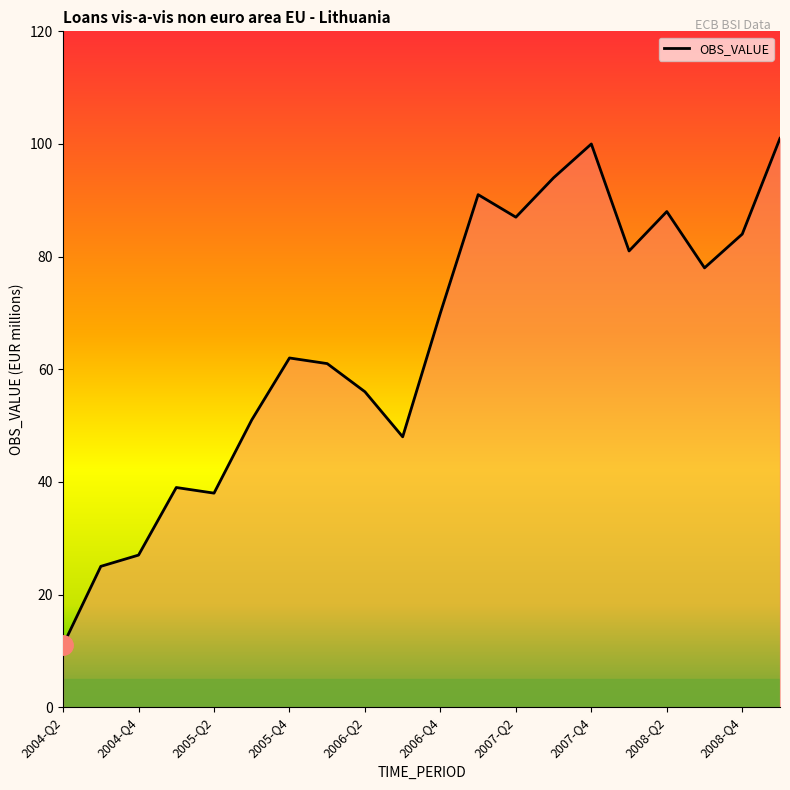

What is the difference between the maximum and minimum values?

90